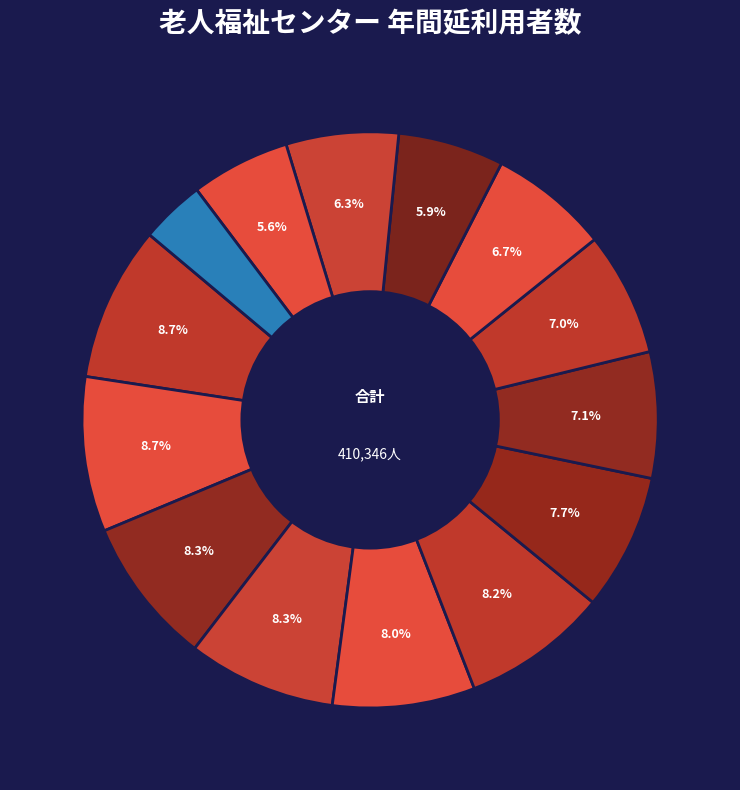

How many segments does this pie chart have?

14